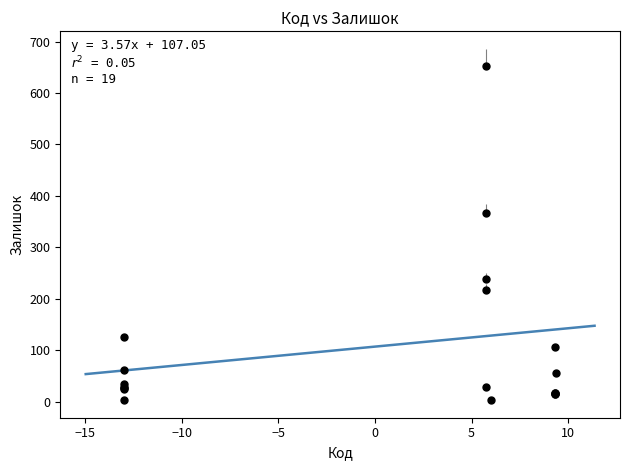

What Y value in the scatter plot is closest to 328?

366